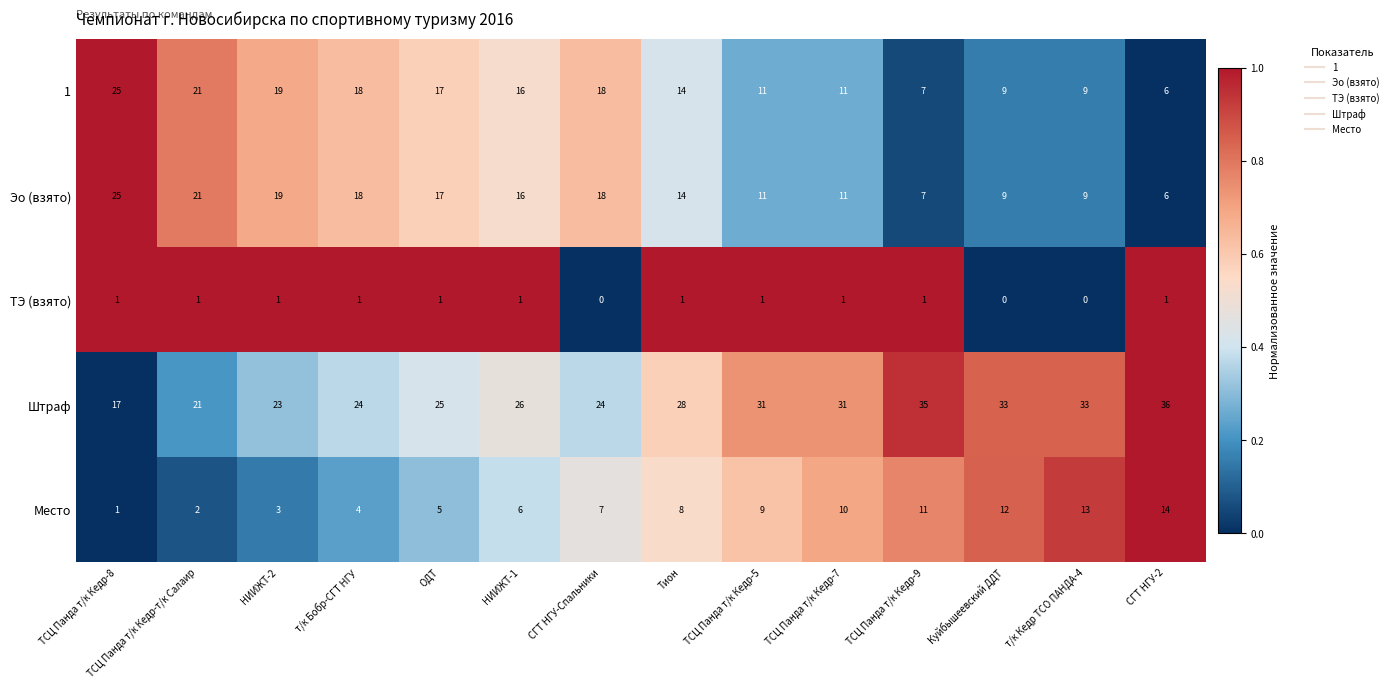

At which category is the sum across all series the highest?

ТСЦ Панда т/к Кедр-8